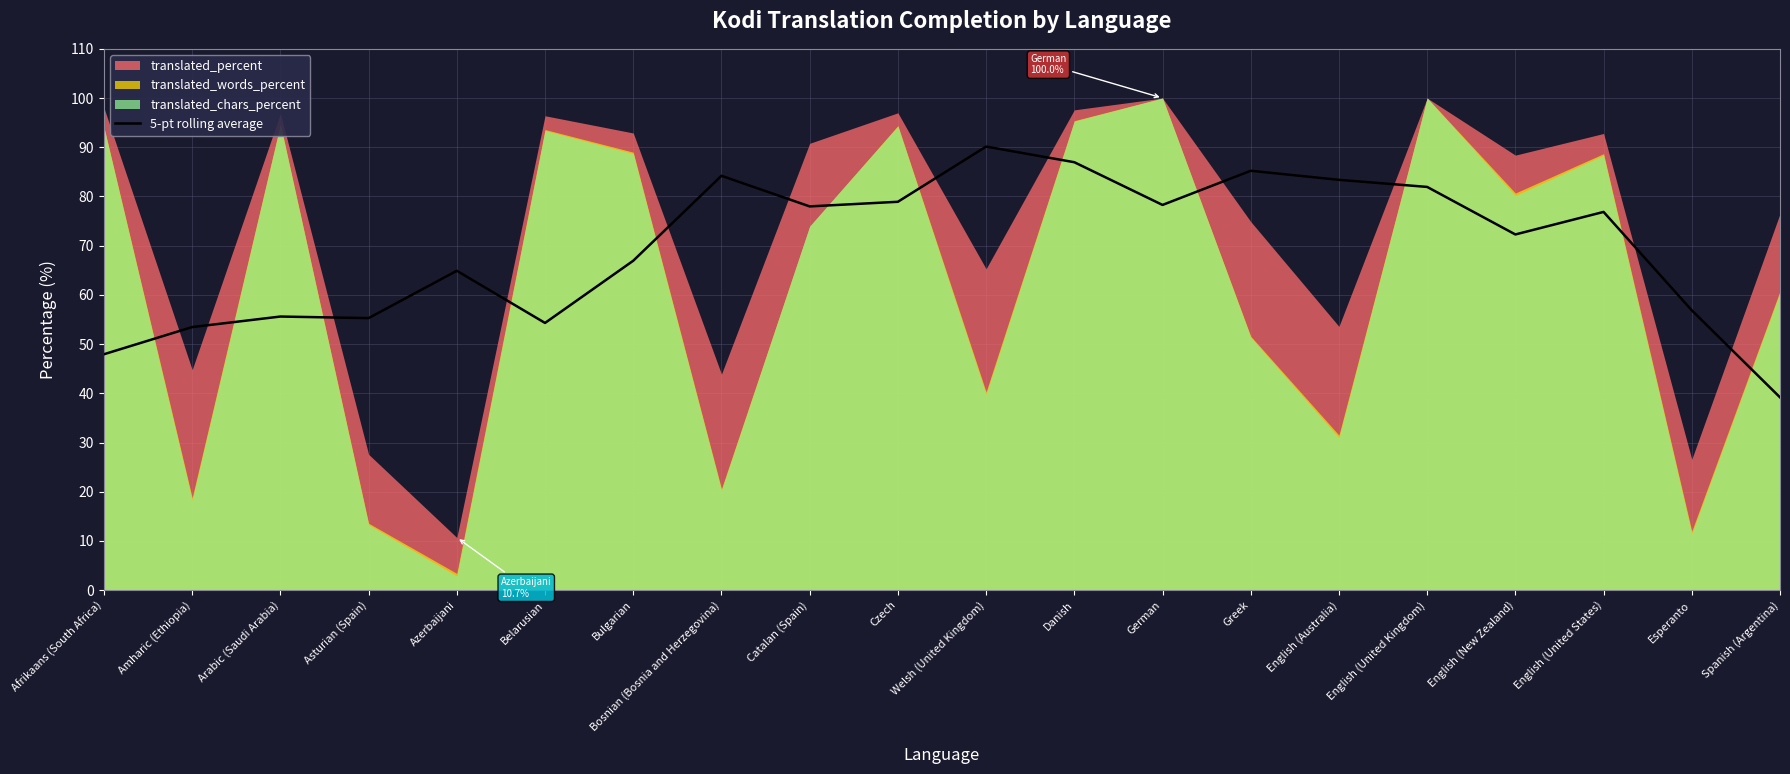

What is the minimum value for 5-pt rolling average?

39.2